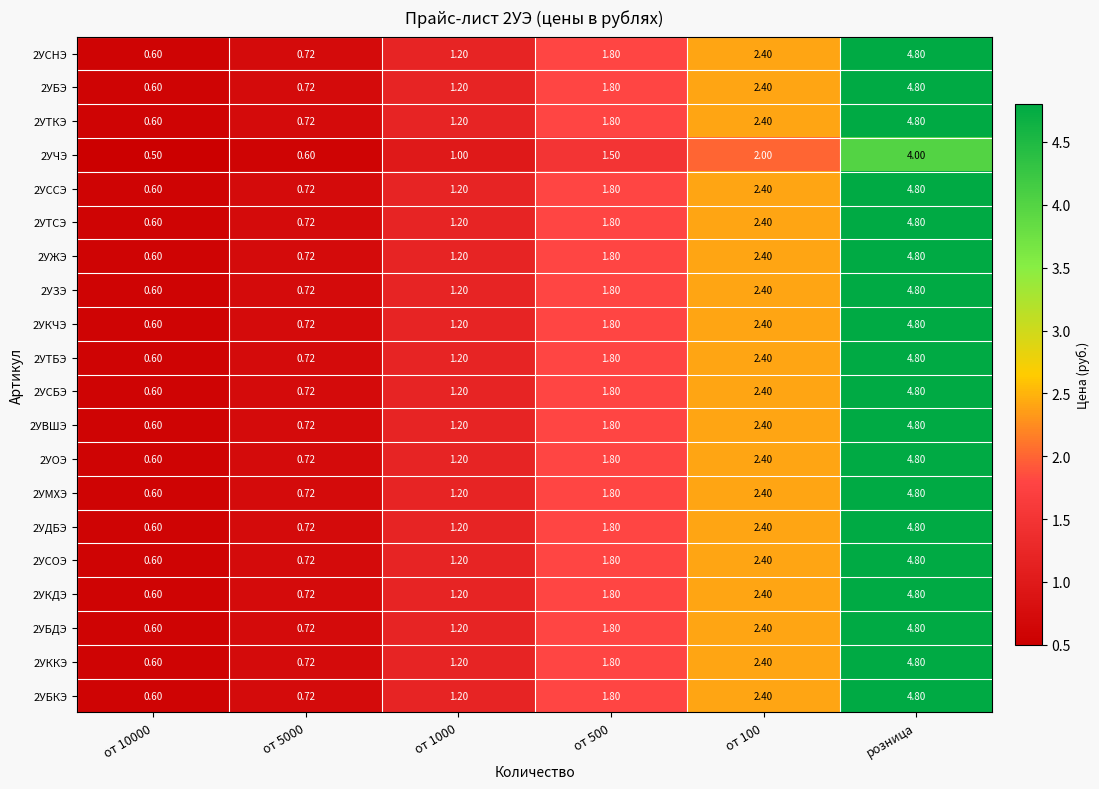

At which category does the chart reach its peak across all series?

розница